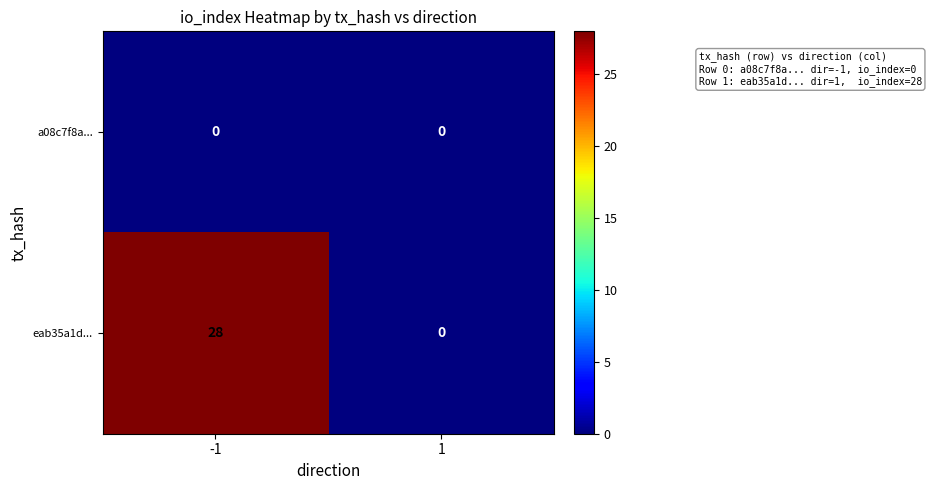

Rank the series at -1 from highest to lowest value.

eab35a1d..., a08c7f8a...